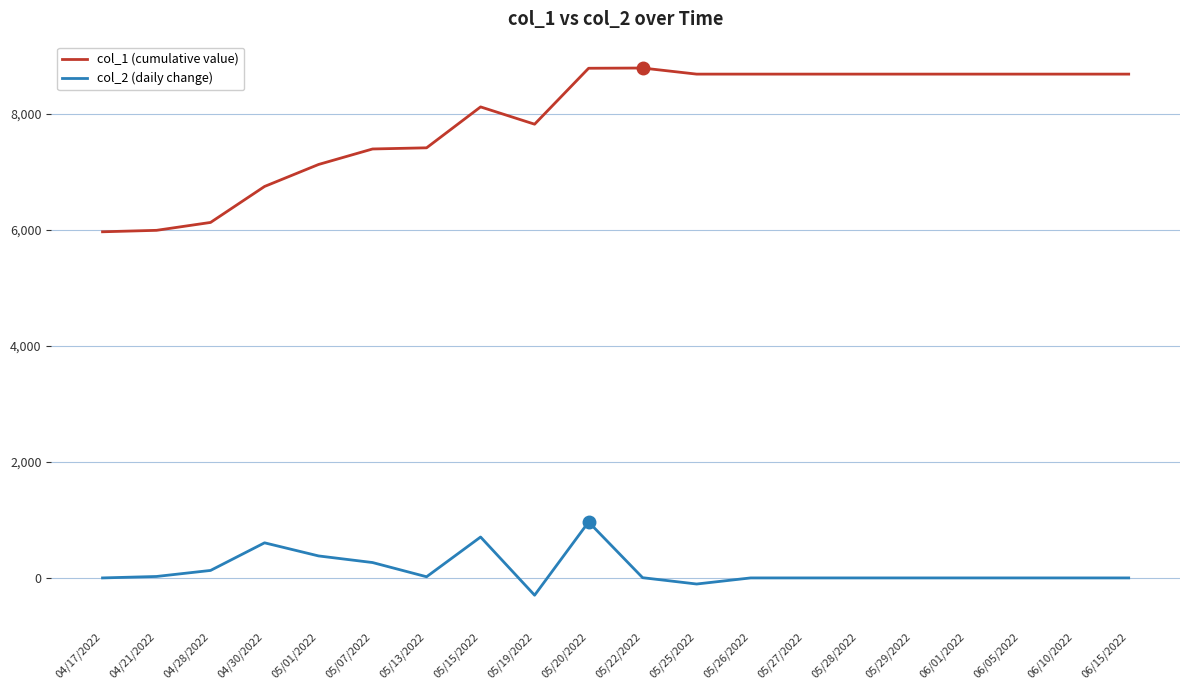

The col_1 (cumulative value) series shows 6126 at 04/28/2022. True or false?

True